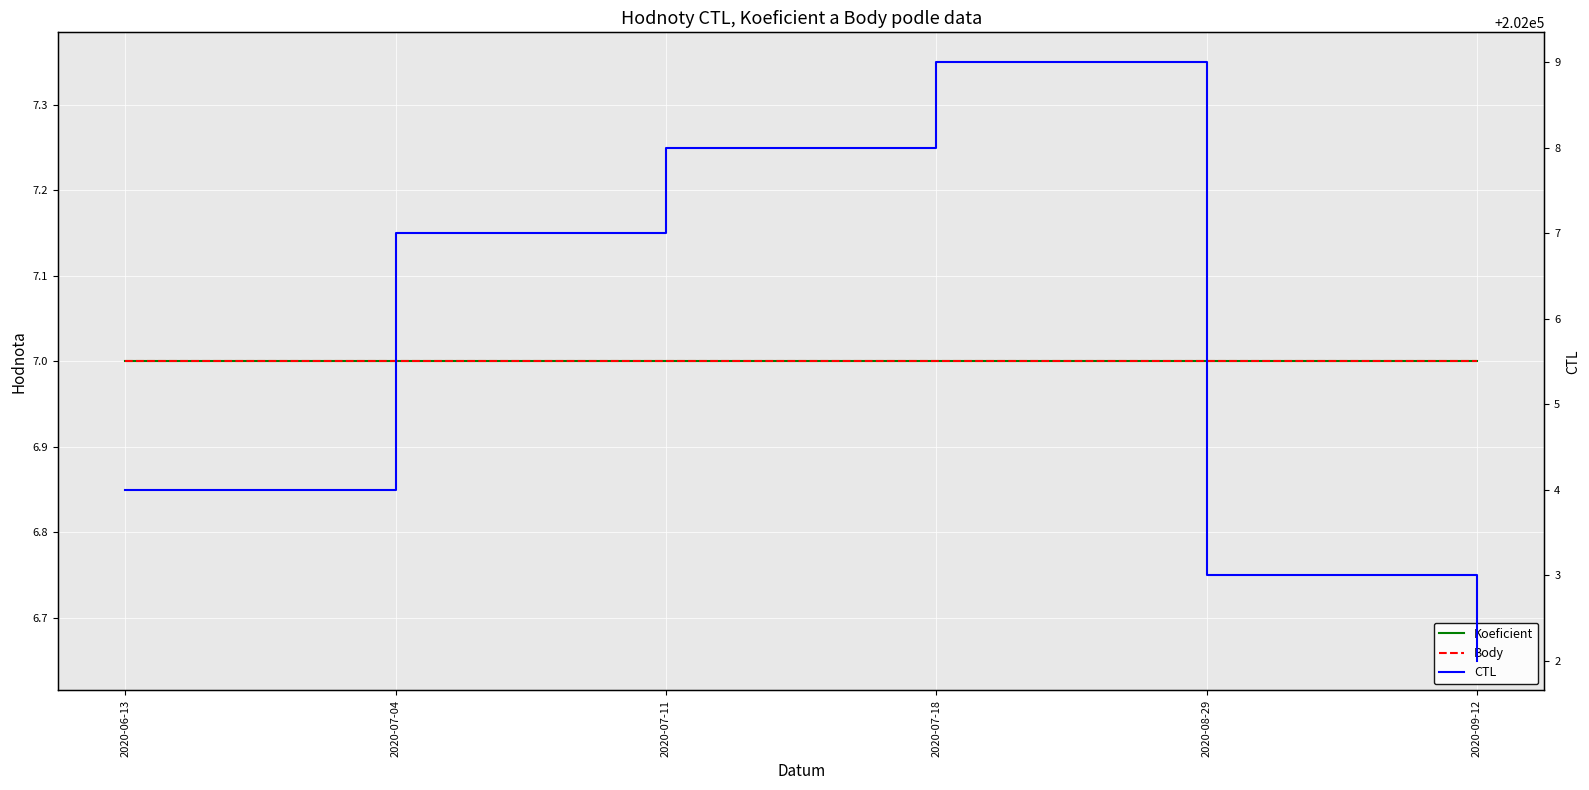

How many CTL values are between 202003 and 202008?

4